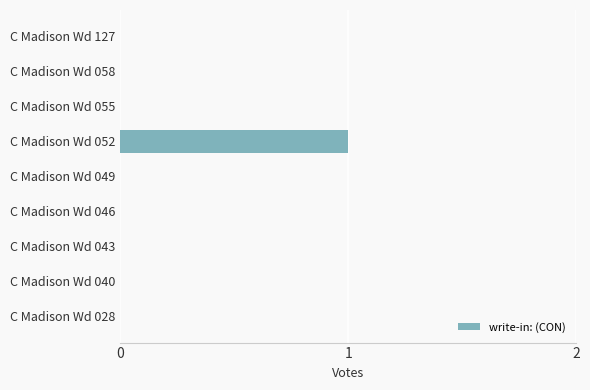

True or false: the data shows 1 at C Madison Wd 028.

False